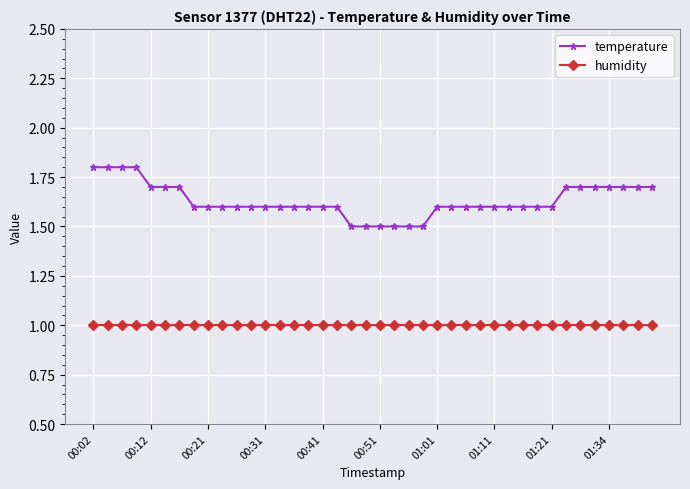

True or false: humidity and temperature intersect in this chart.

False